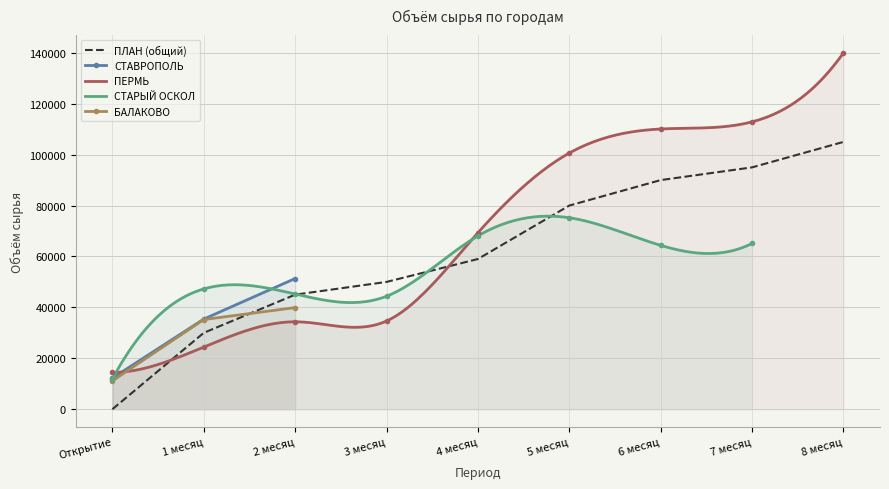

Count the number of categories in the chart.

9